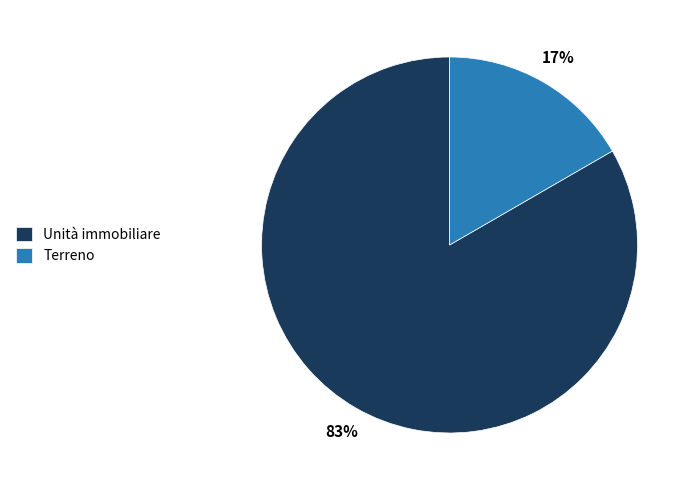

What is the smallest slice in the pie chart?

Terreno